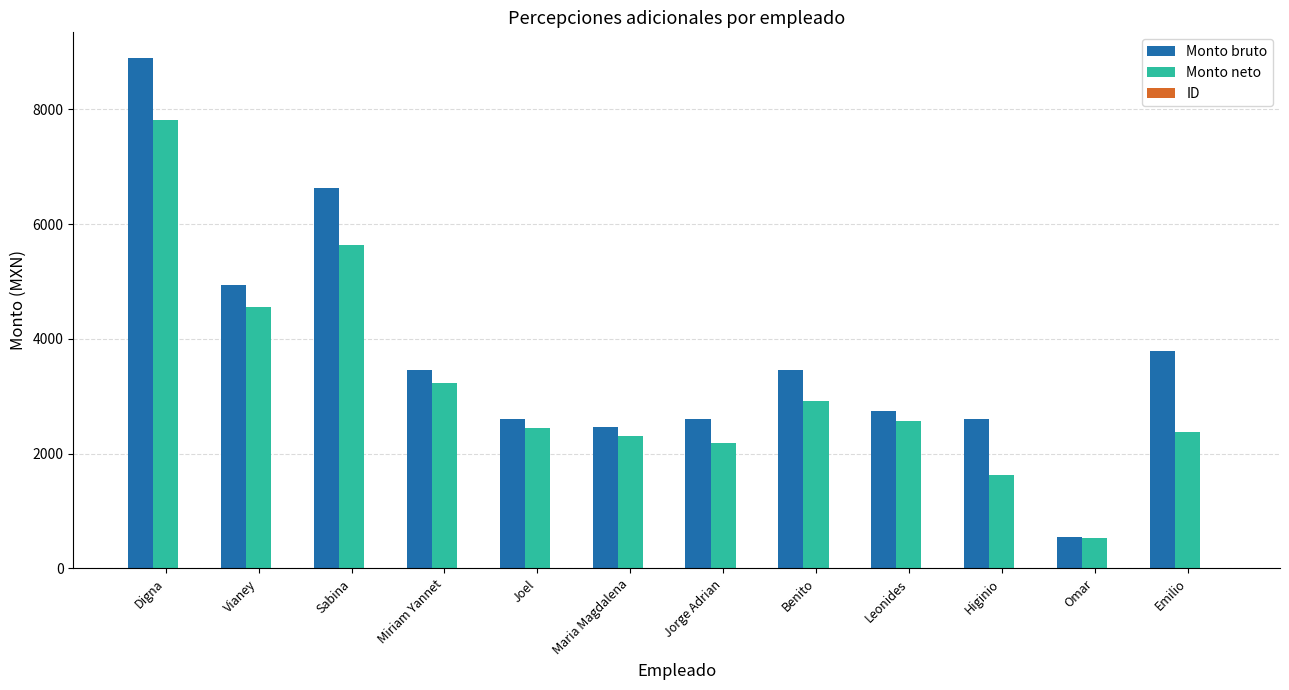

How many groups of bars are there?

12